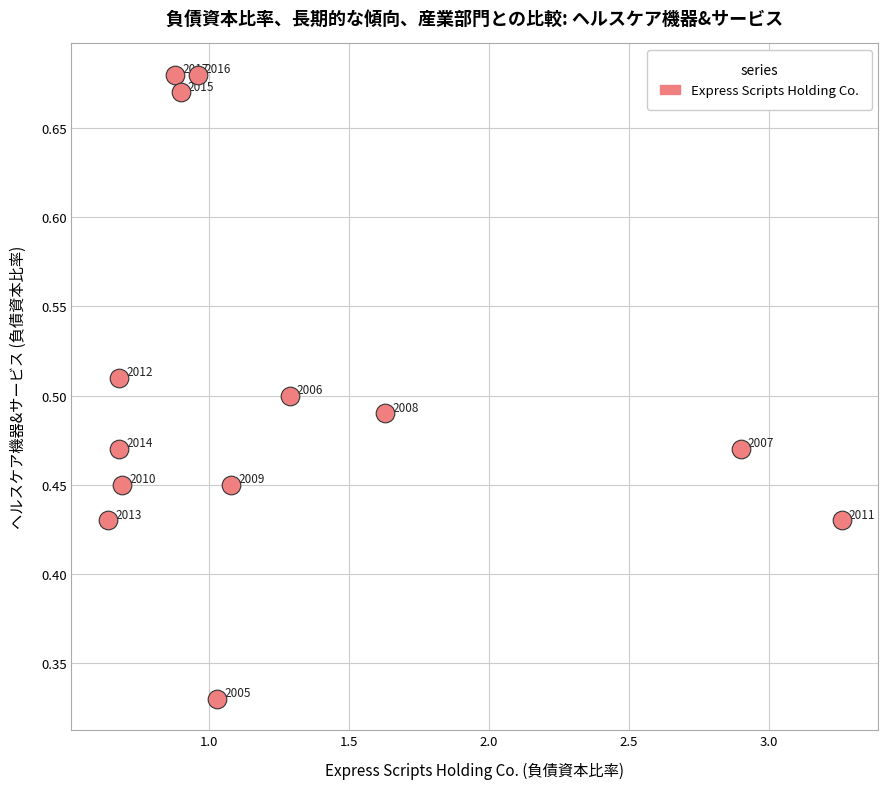

What is the range of X values (max minus min)?

2.6